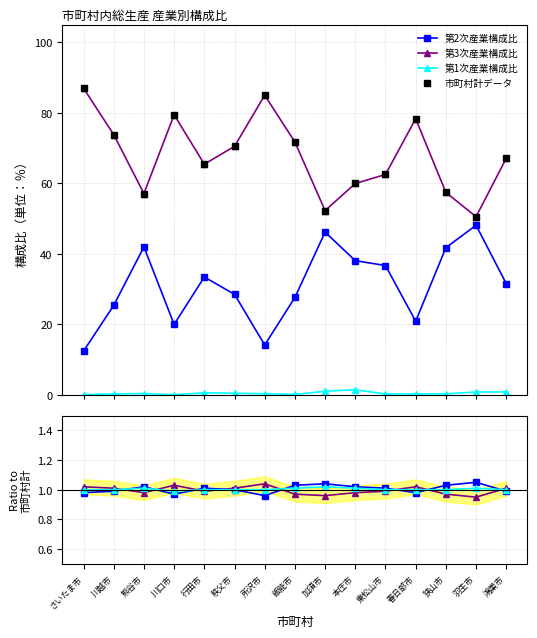

What position from the right is 鴻巣市?

1